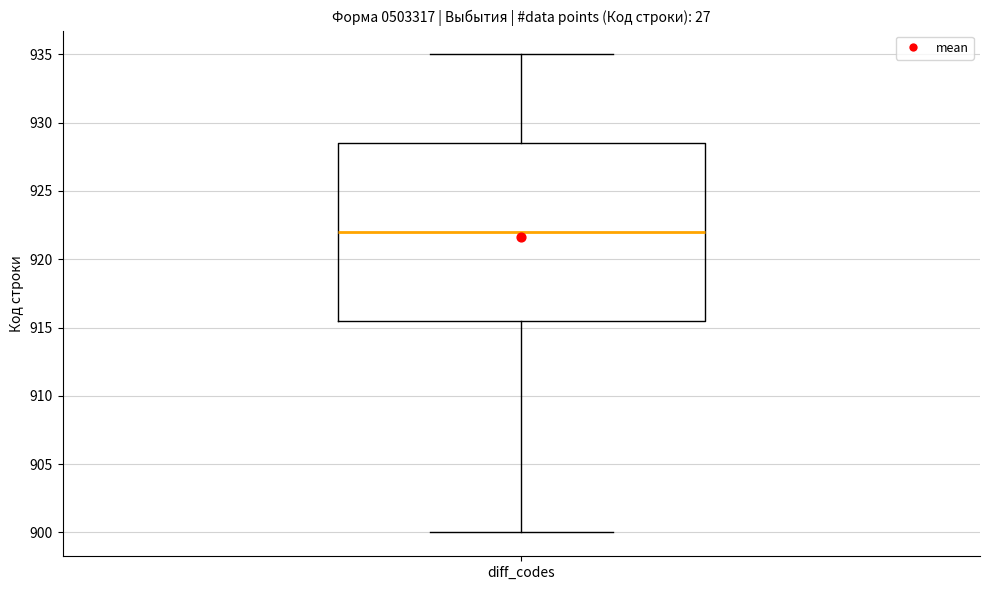

Where does the upper whisker of the box for diff_codes end on the y-axis? The values are not printed on the chart, so give them approximately, as read against the axis.

935.0